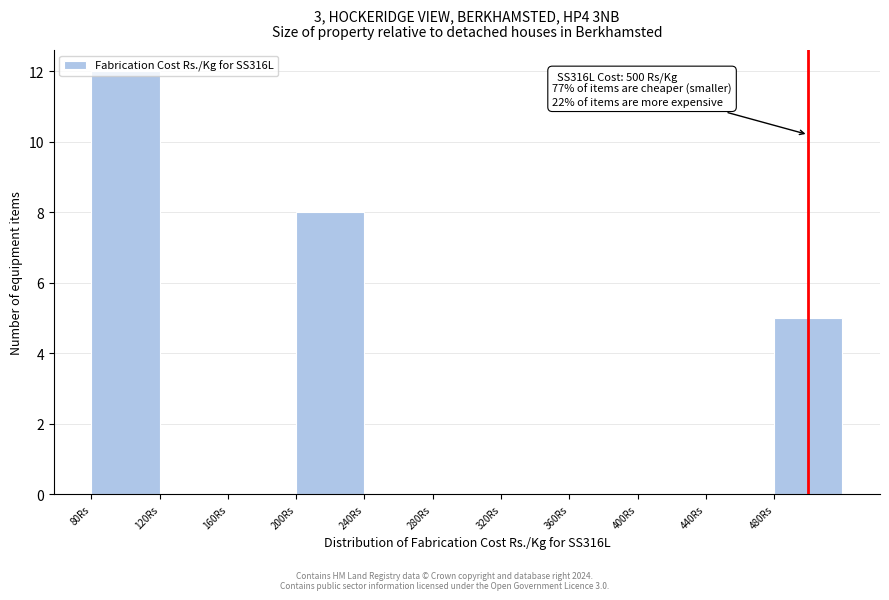

Over which range of the x-axis is the bar tallest?

80 to 120